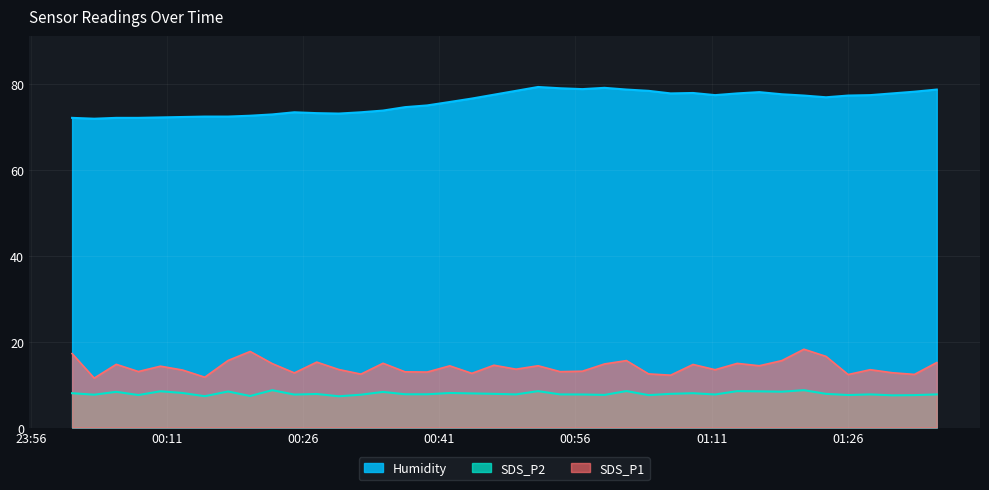

How many data points in SDS_P1 are above 14?

20